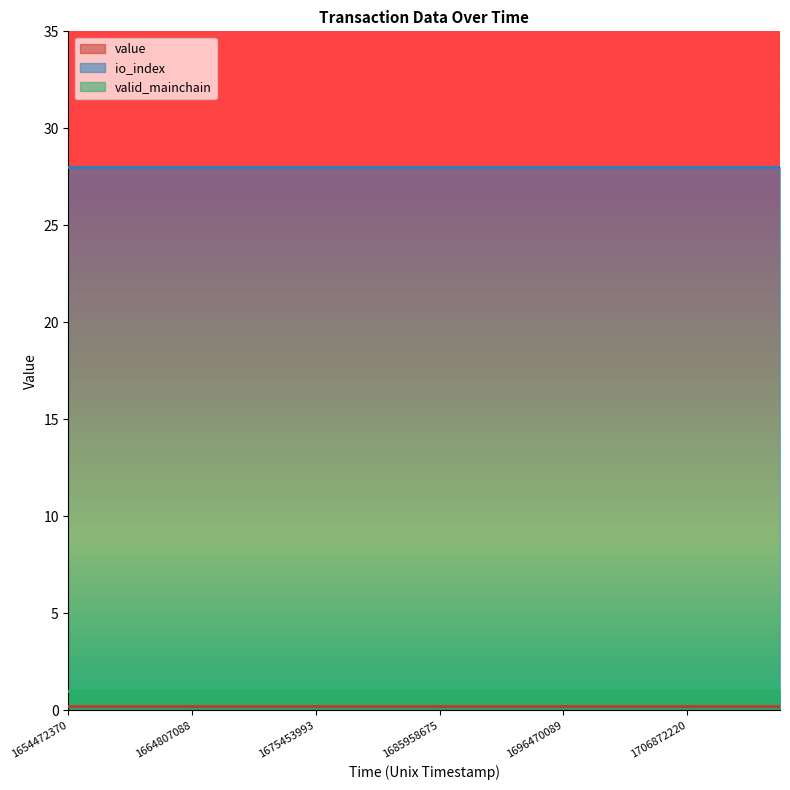

What is the minimum value shown in the chart?

0.2